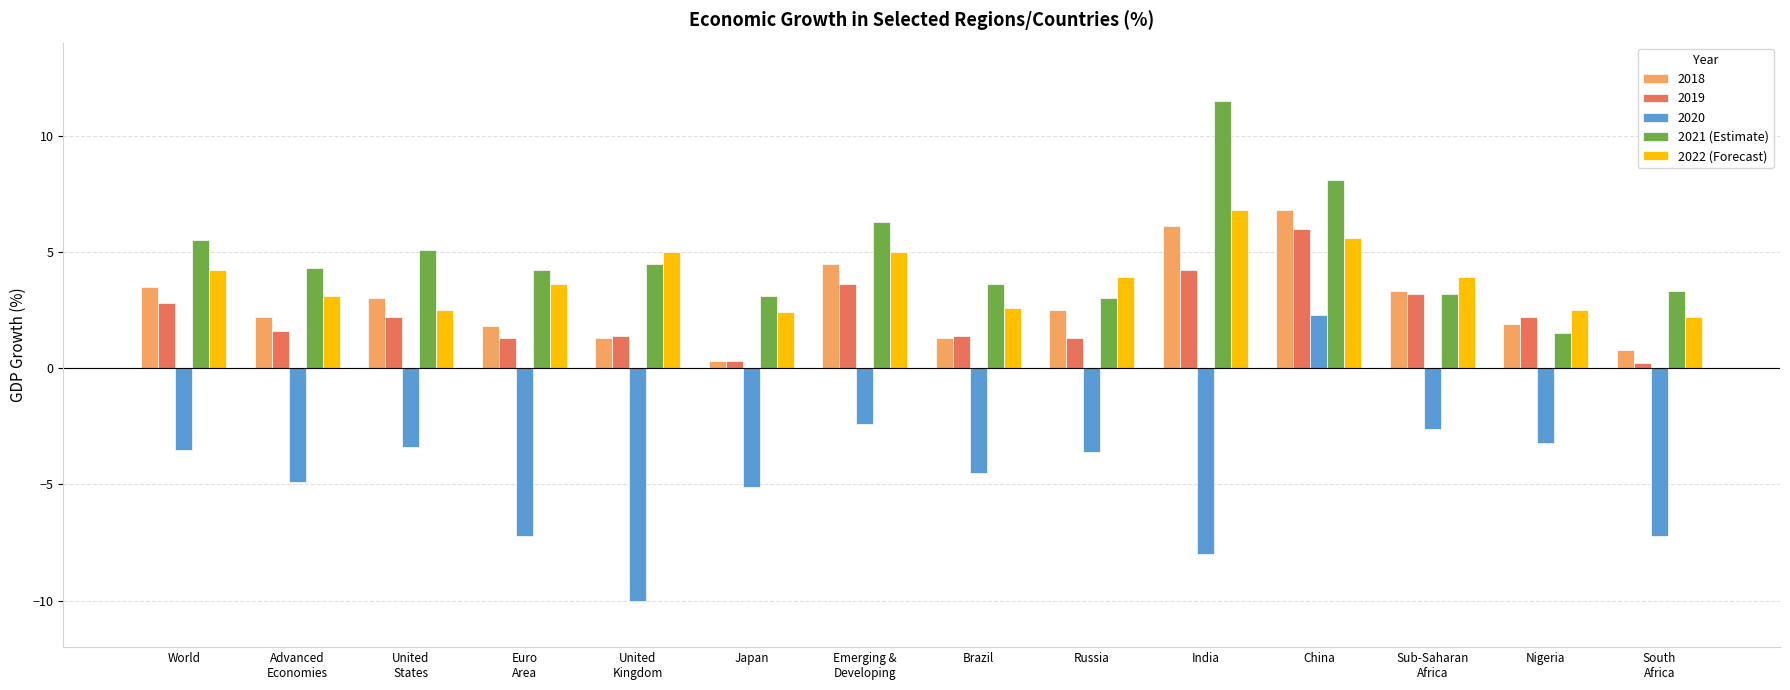

What is the minimum value for 2021 (Estimate)?

1.5